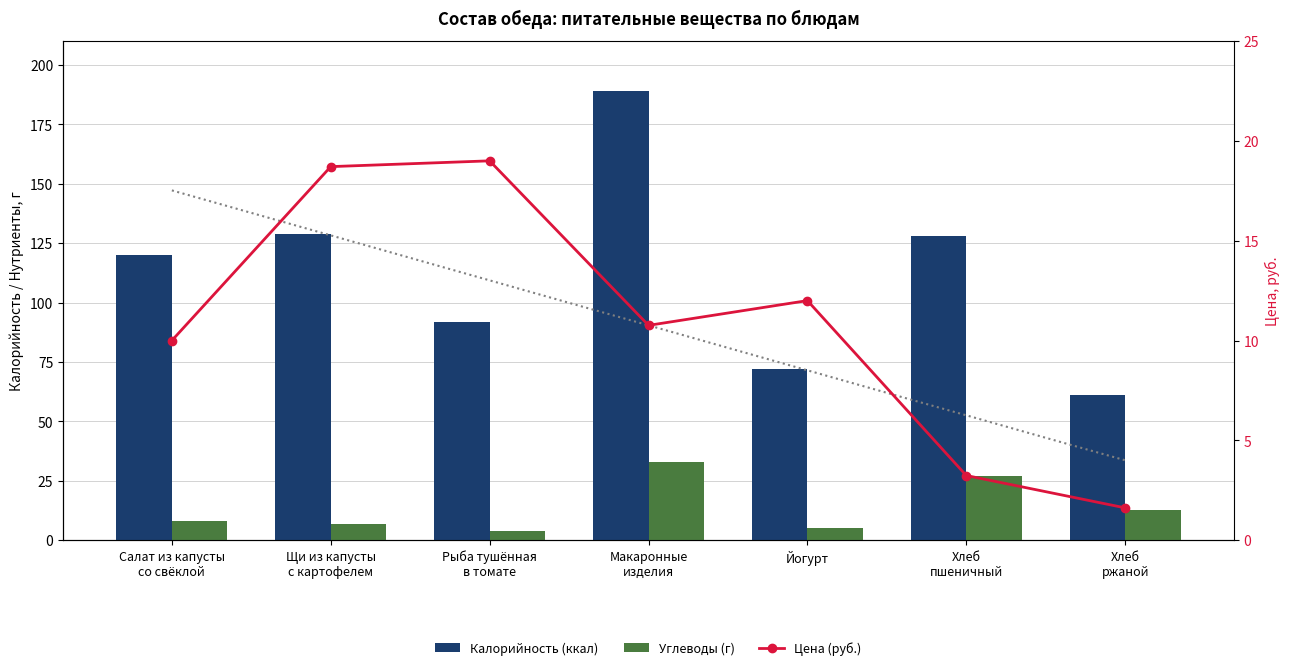

What is the difference between the maximum and minimum values in the Углеводы (г) series?

29.0